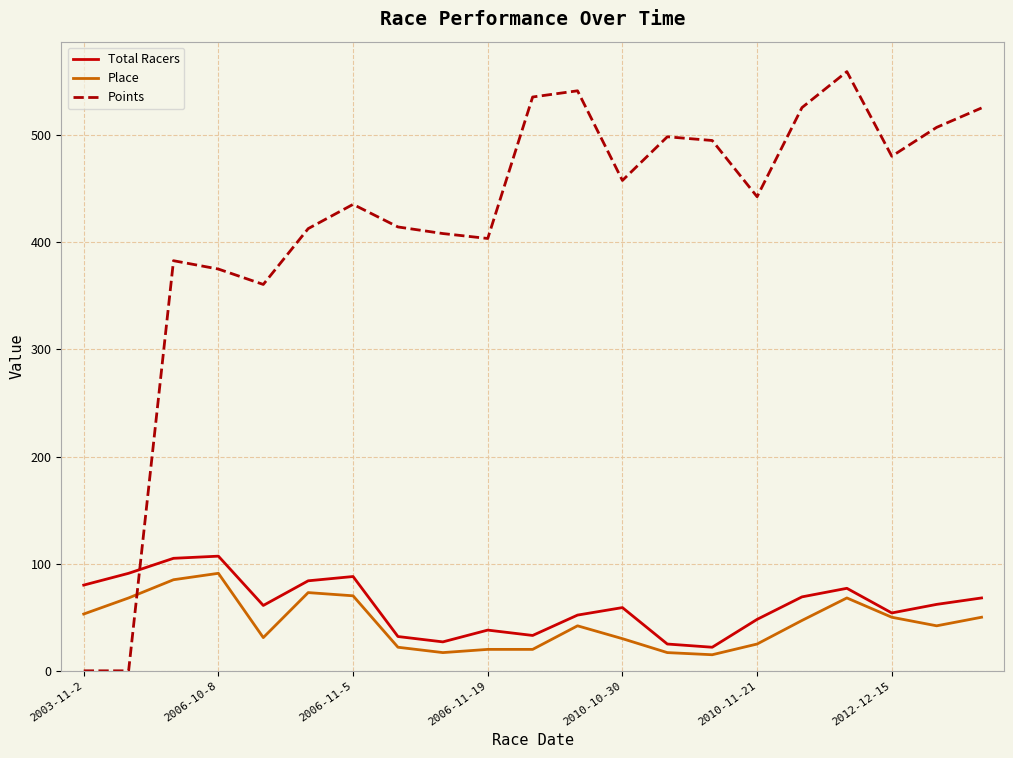

What is the average value of the Place series?

44.6